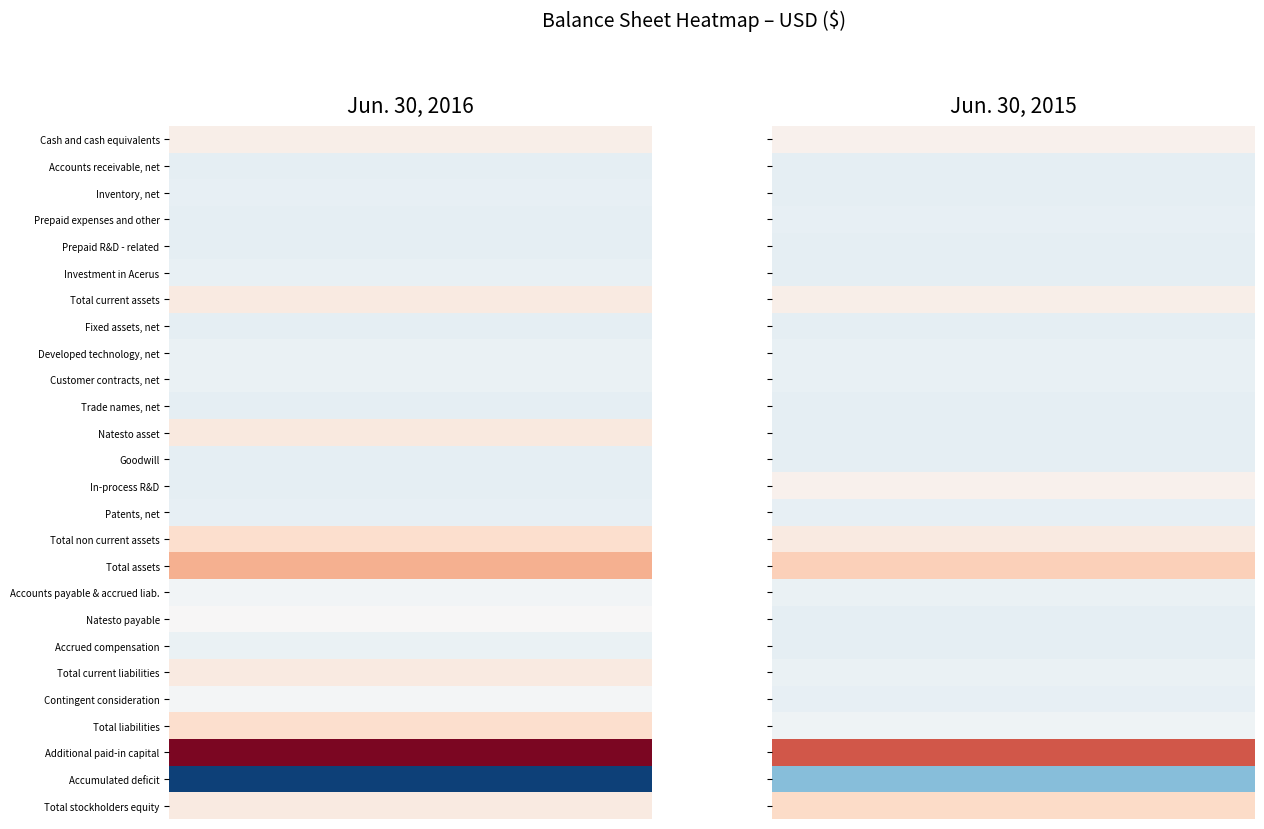

How many distinct data groups are displayed?

26